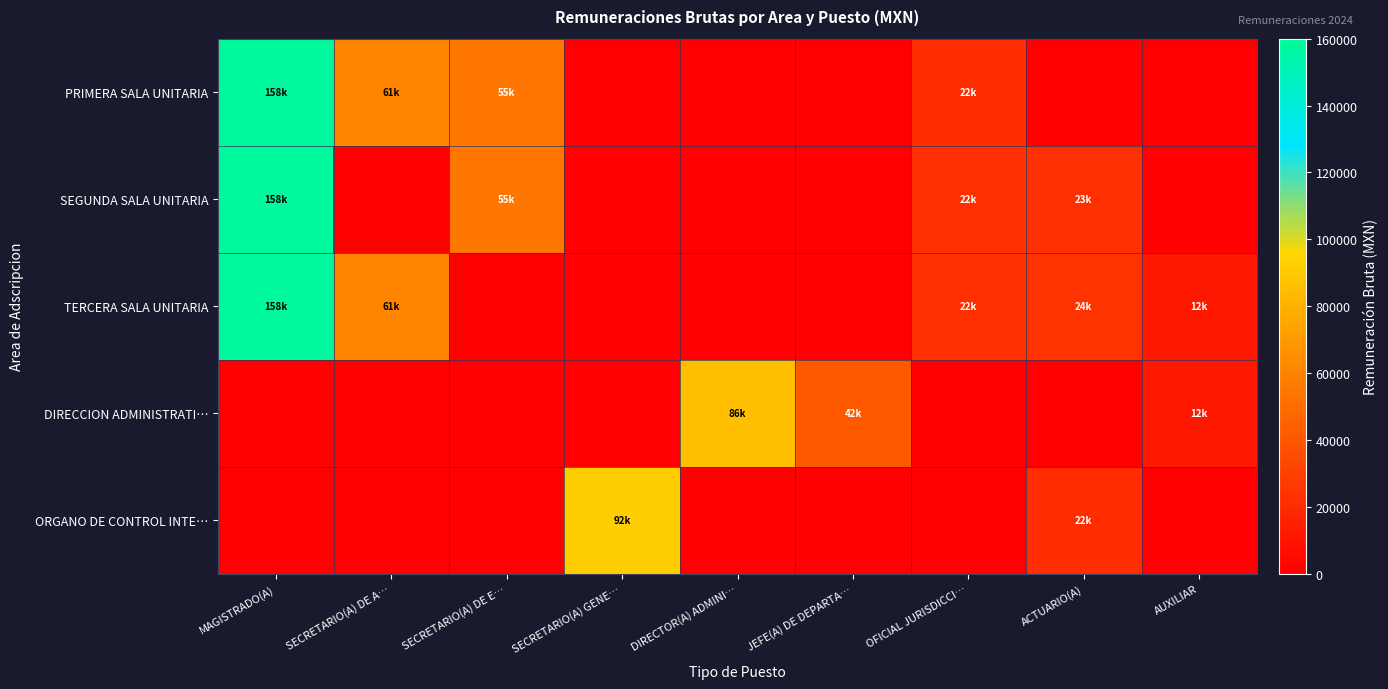

Which series has the largest range (max minus min)?

PRIMERA SALA UNITARIA